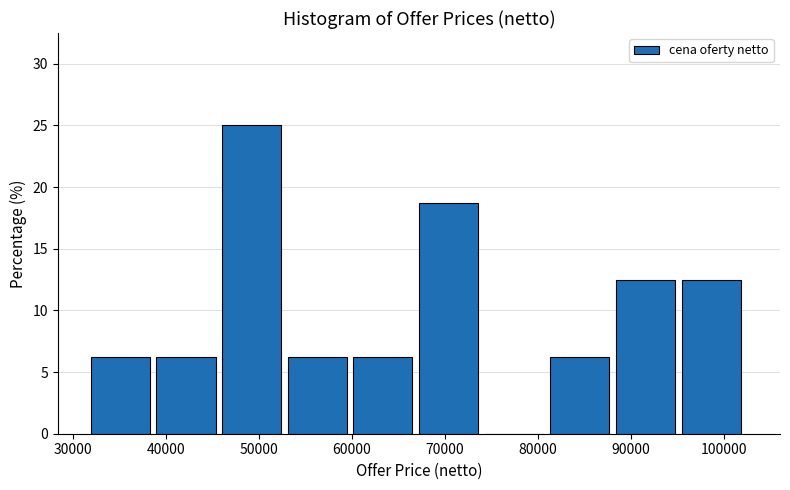

What is the height of the bar covering 88000 to 95000 on the x-axis? Neither the bar edges nor the heights are printed on the chart, so give them approximately, as read against the axes.

12.5